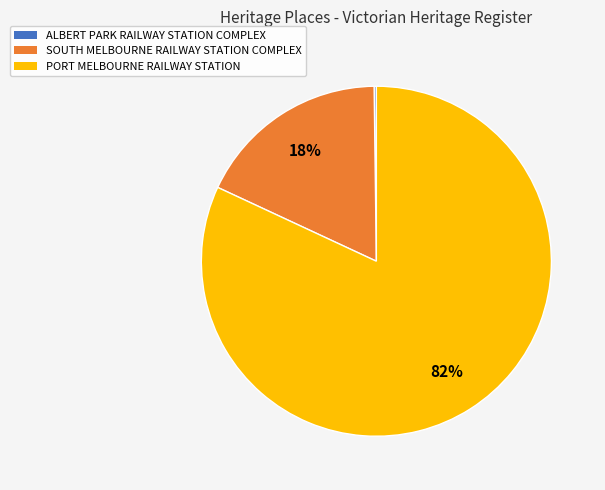

What is the majority slice?

PORT MELBOURNE RAILWAY STATION